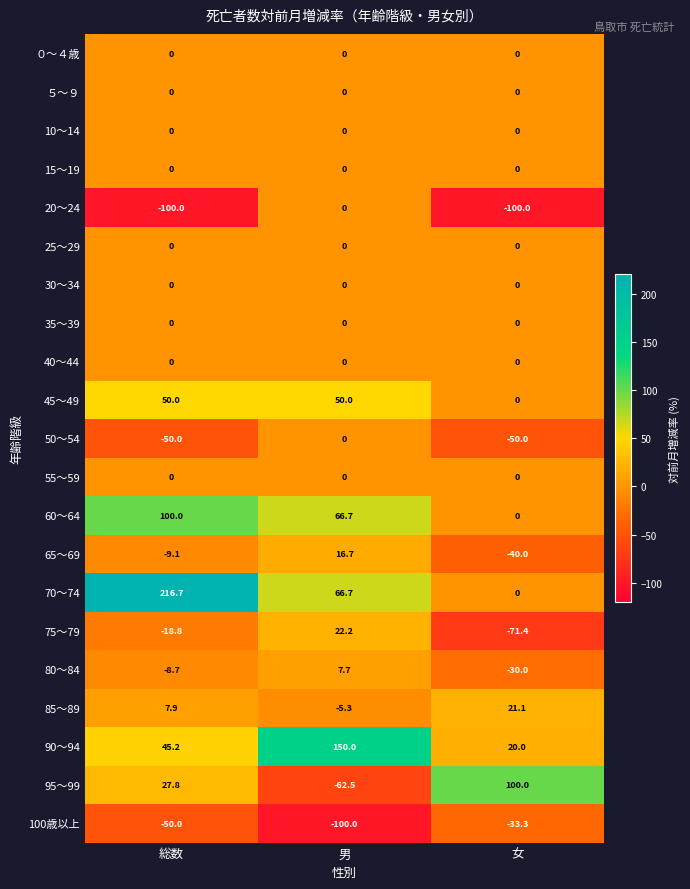

The 85～89 series shows -5.3 at 男. True or false?

True